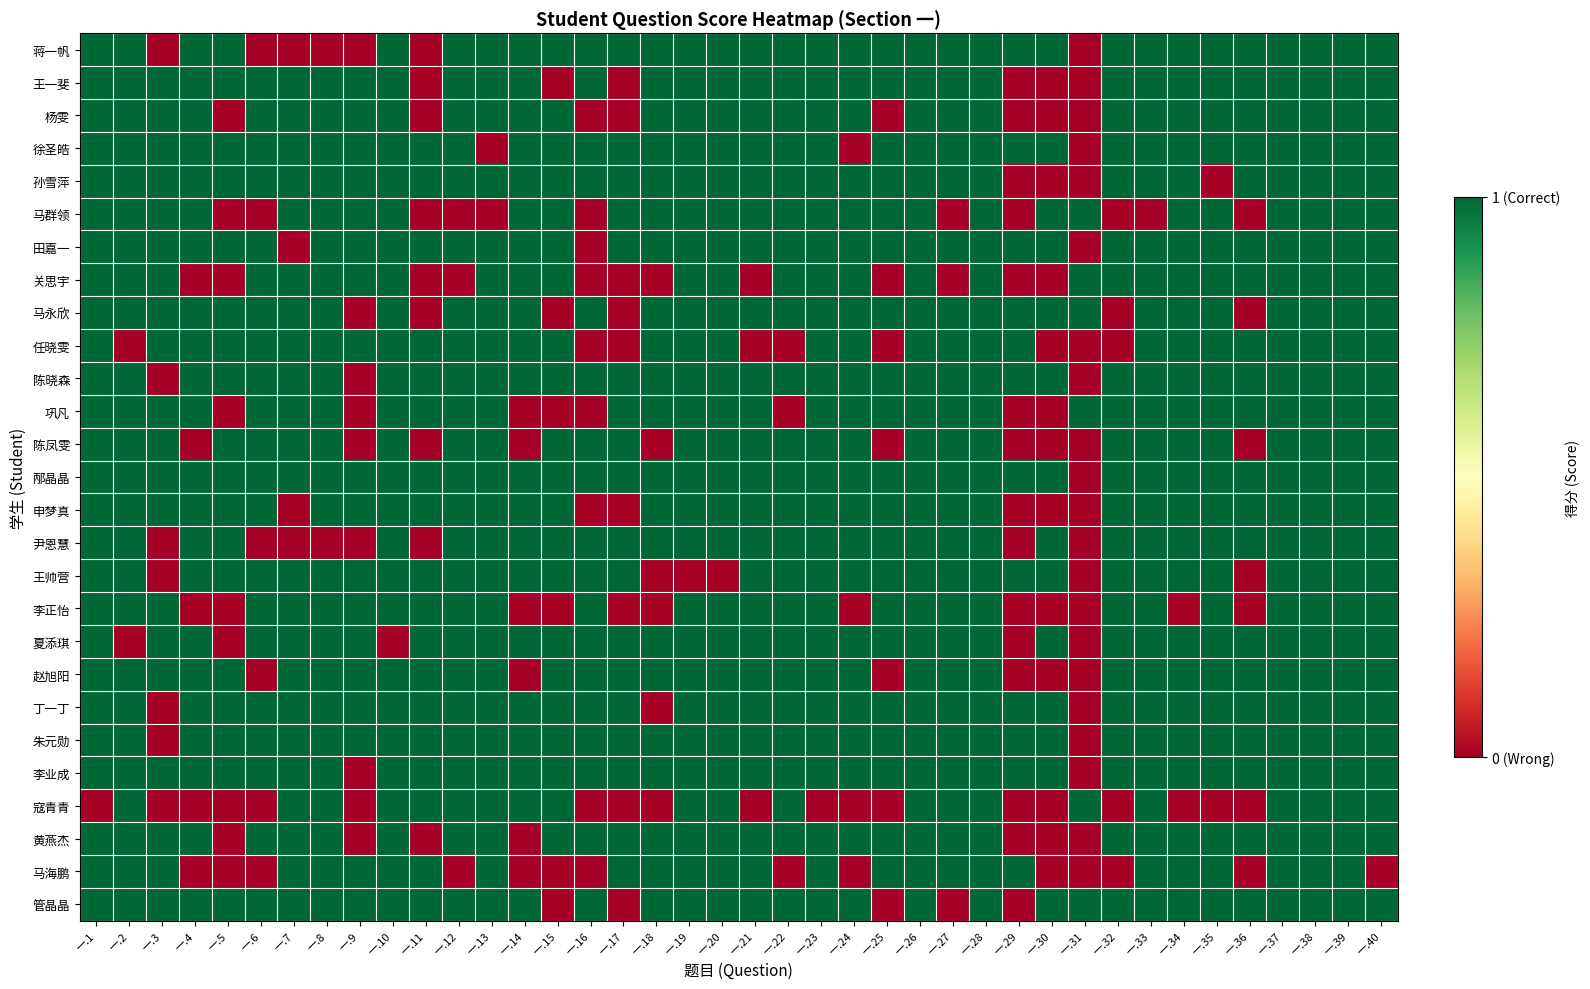

Which label corresponds to the smallest value in the chart?

一.3